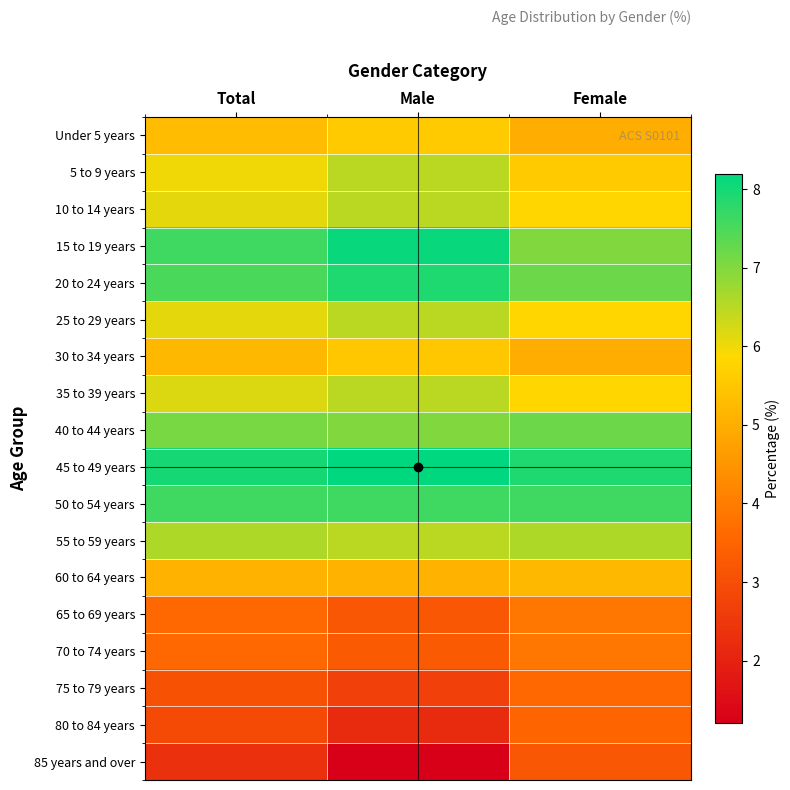

Between Male and Female, which is larger?

Male